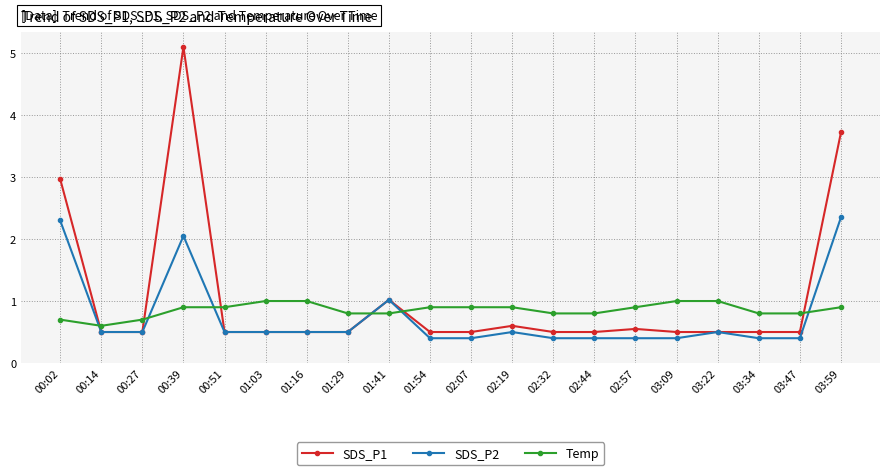

What are all the series names shown in the legend?

SDS_P1, SDS_P2, Temp